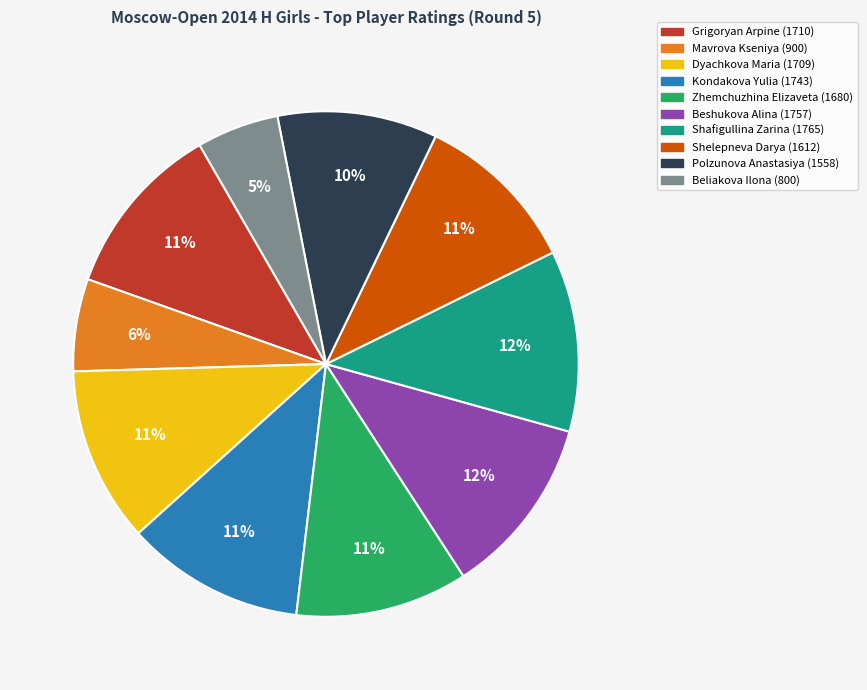

To the nearest percent, what is the average slice percentage?

10%